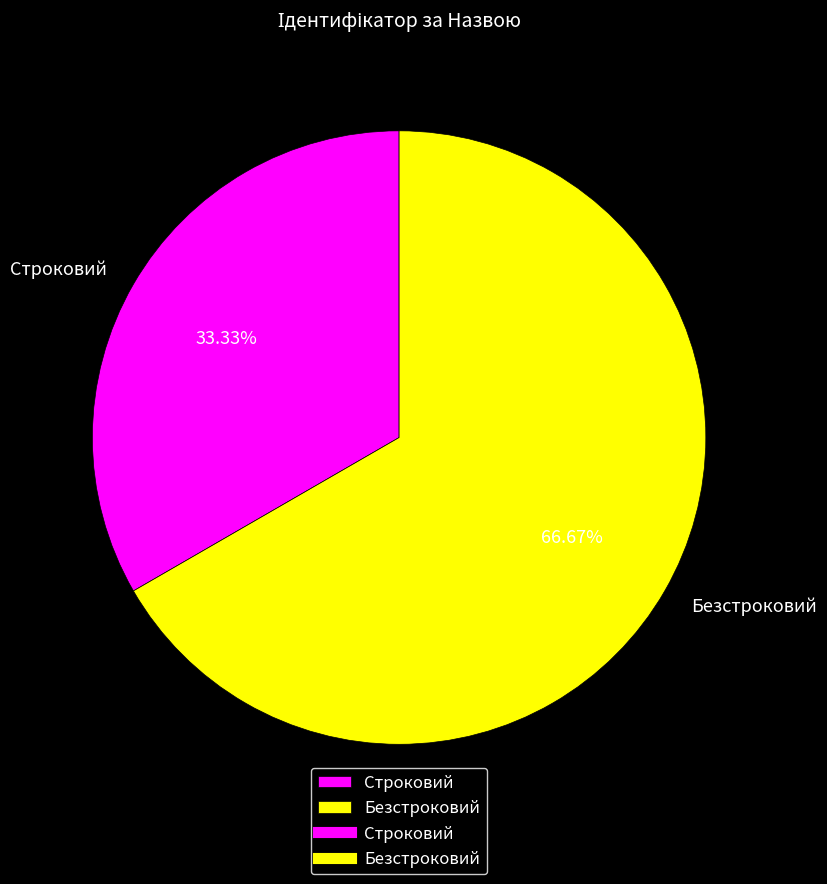

Which has a higher value, Строковий or Безстроковий?

Безстроковий